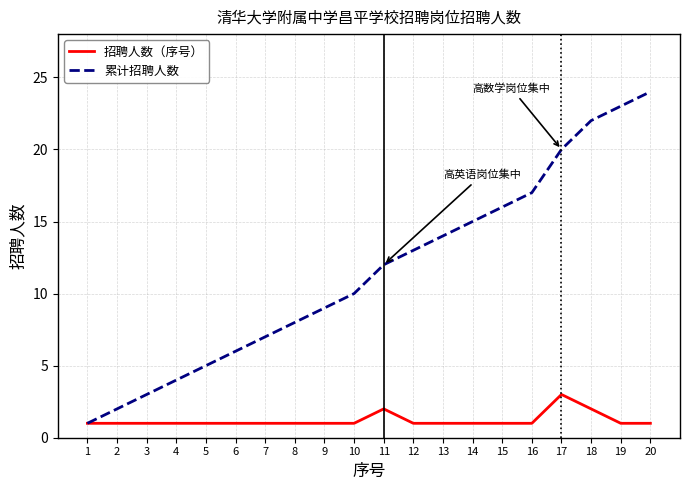

List the series in order of their overall mean, highest first.

累计招聘人数, 招聘人数（序号）